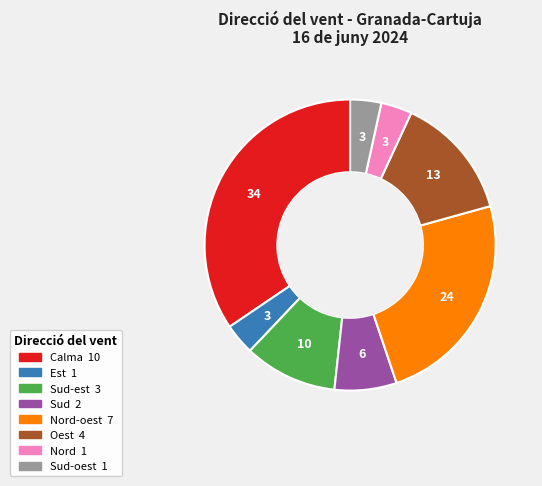

Is there any slice that represents more than half of the pie?

No